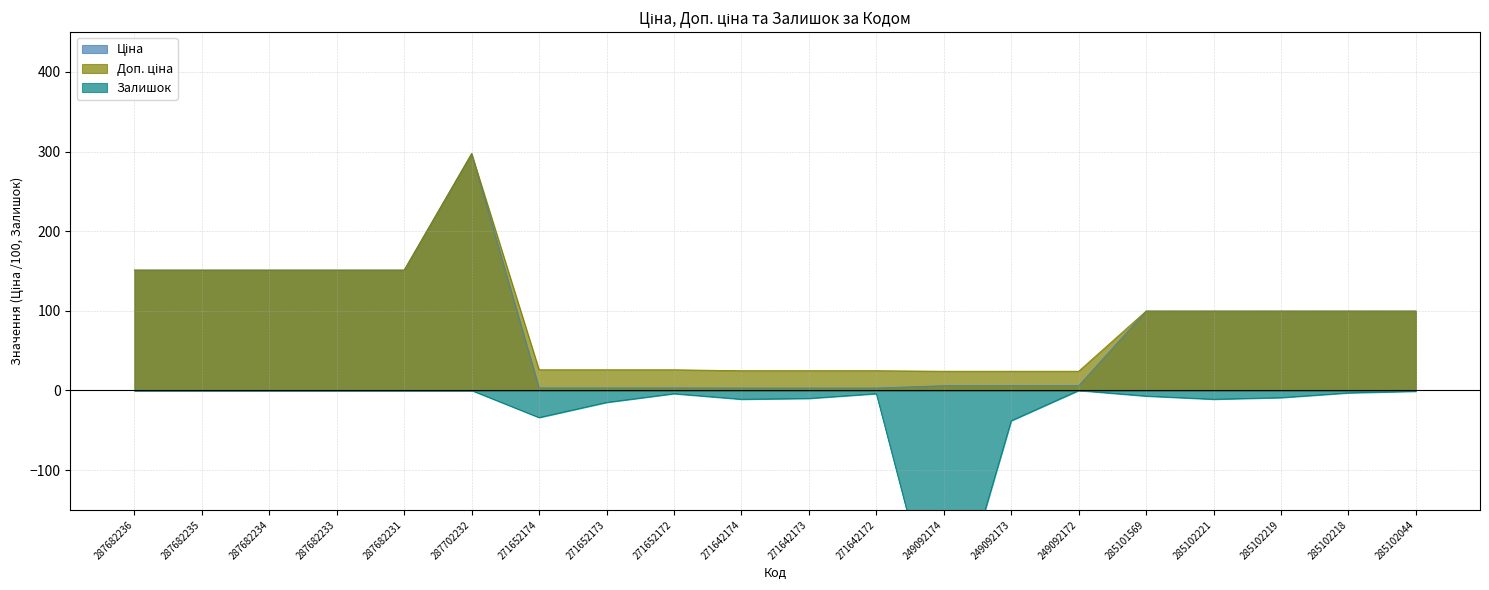

What is the sum of the Залишок values at 287682234 and 285101569?

-7.0